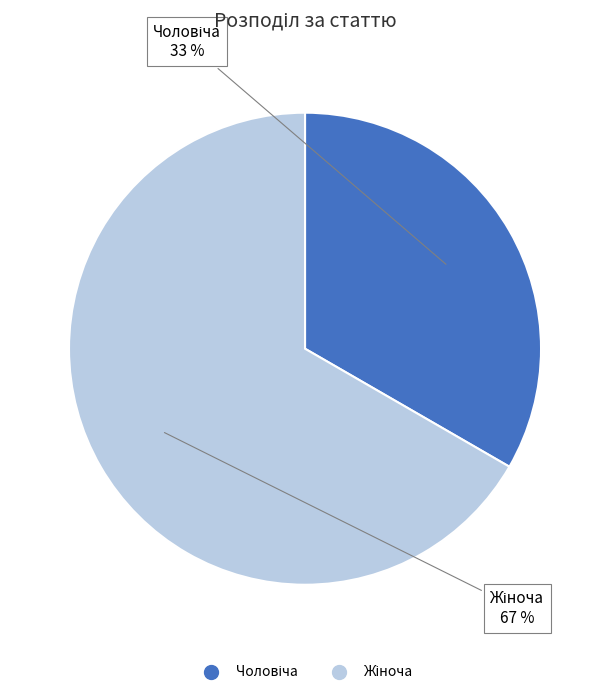

To the nearest percent, what is the average slice percentage?

50%